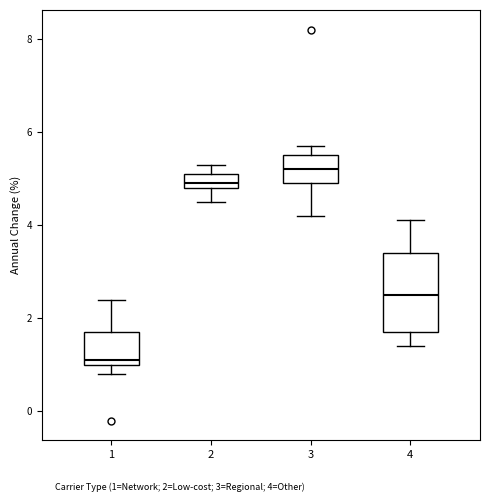

Comparing the boxes themselves (not the whiskers), which one is the tallest?

4